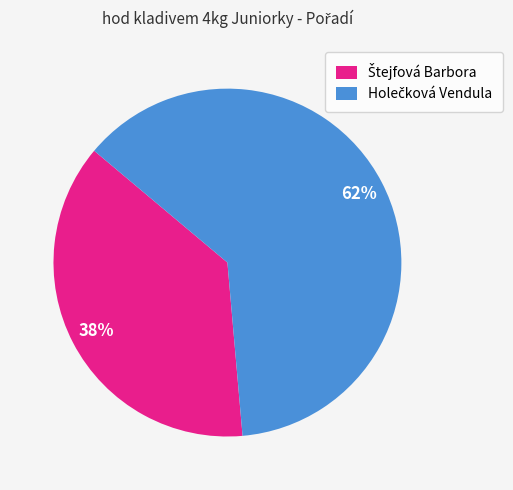

Does any single category account for the majority?

Yes